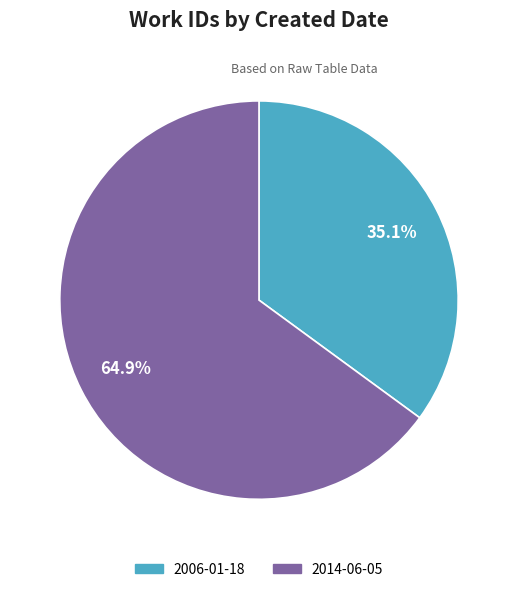

How many segments does this pie chart have?

2